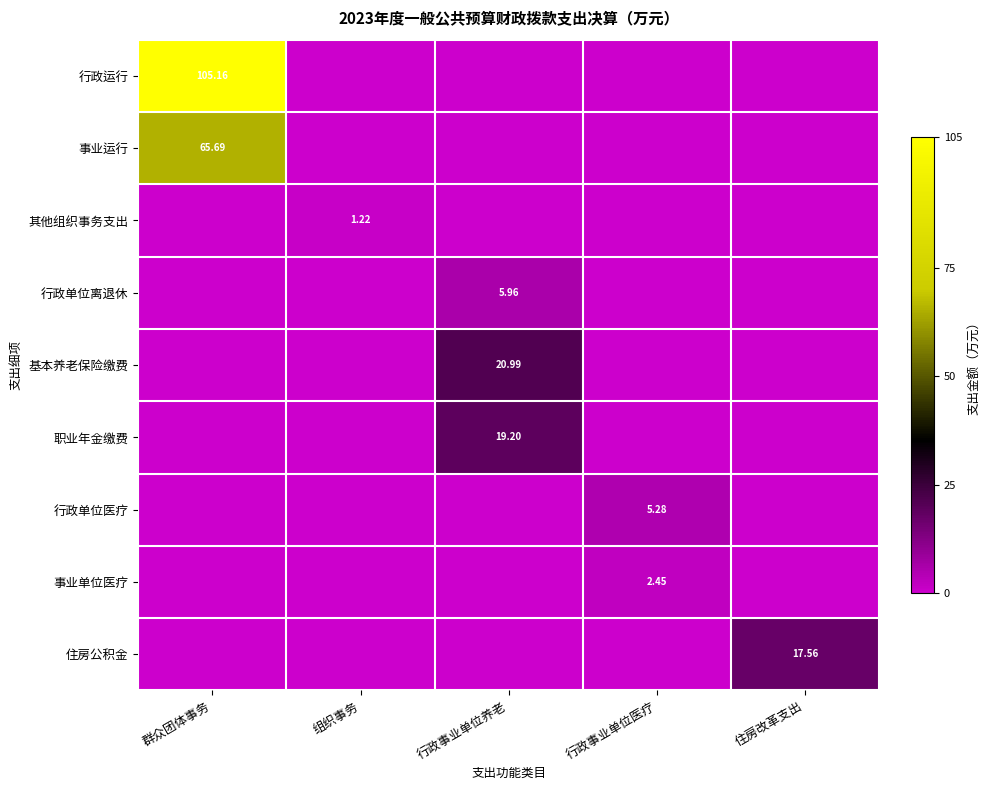

Which category has the highest value in the 行政运行 series?

群众团体事务